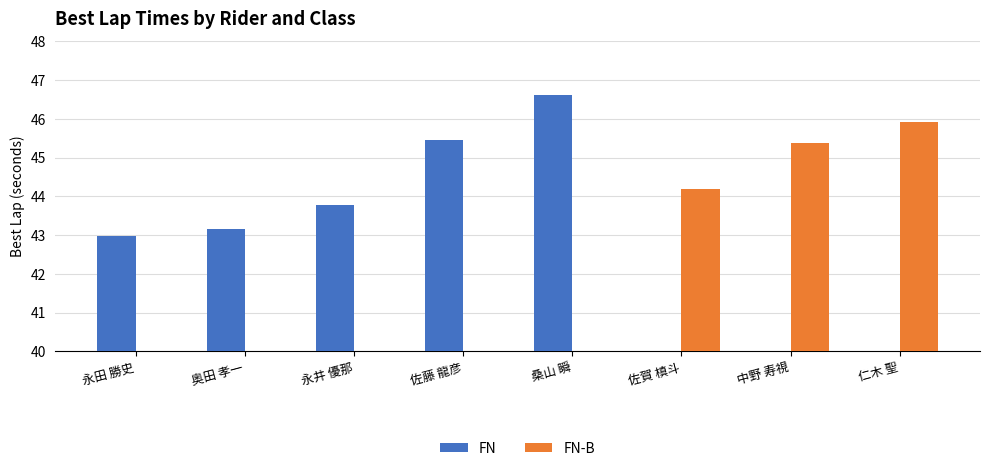

What are all the series names shown in the legend?

FN, FN-B